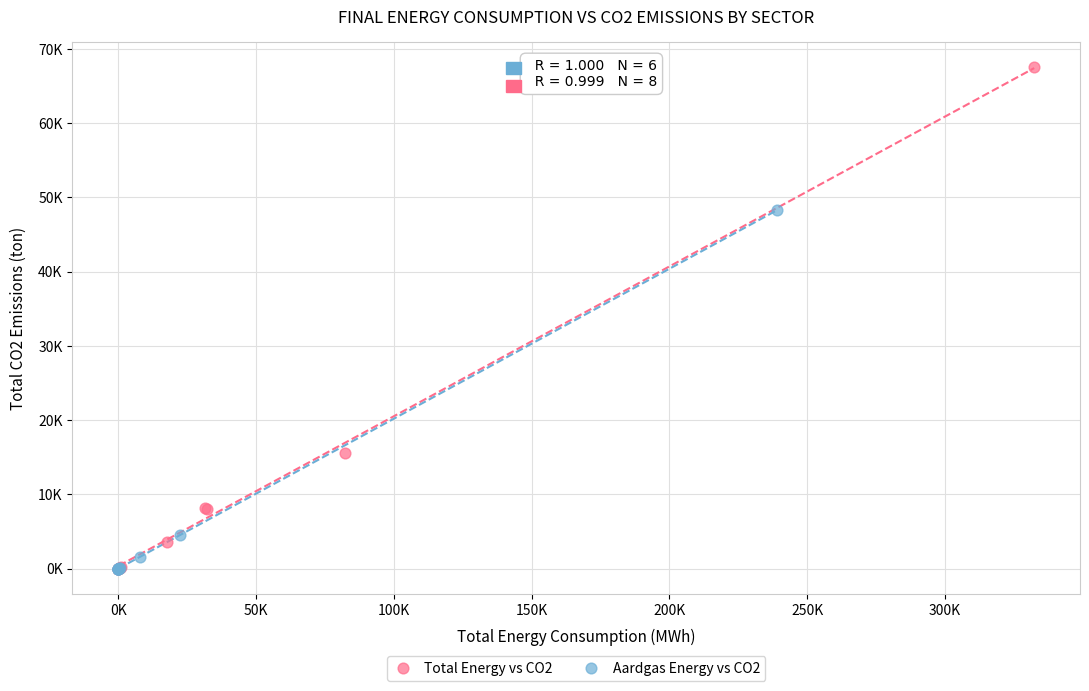

Which series reaches the maximum Y coordinate?

Total Energy vs CO2